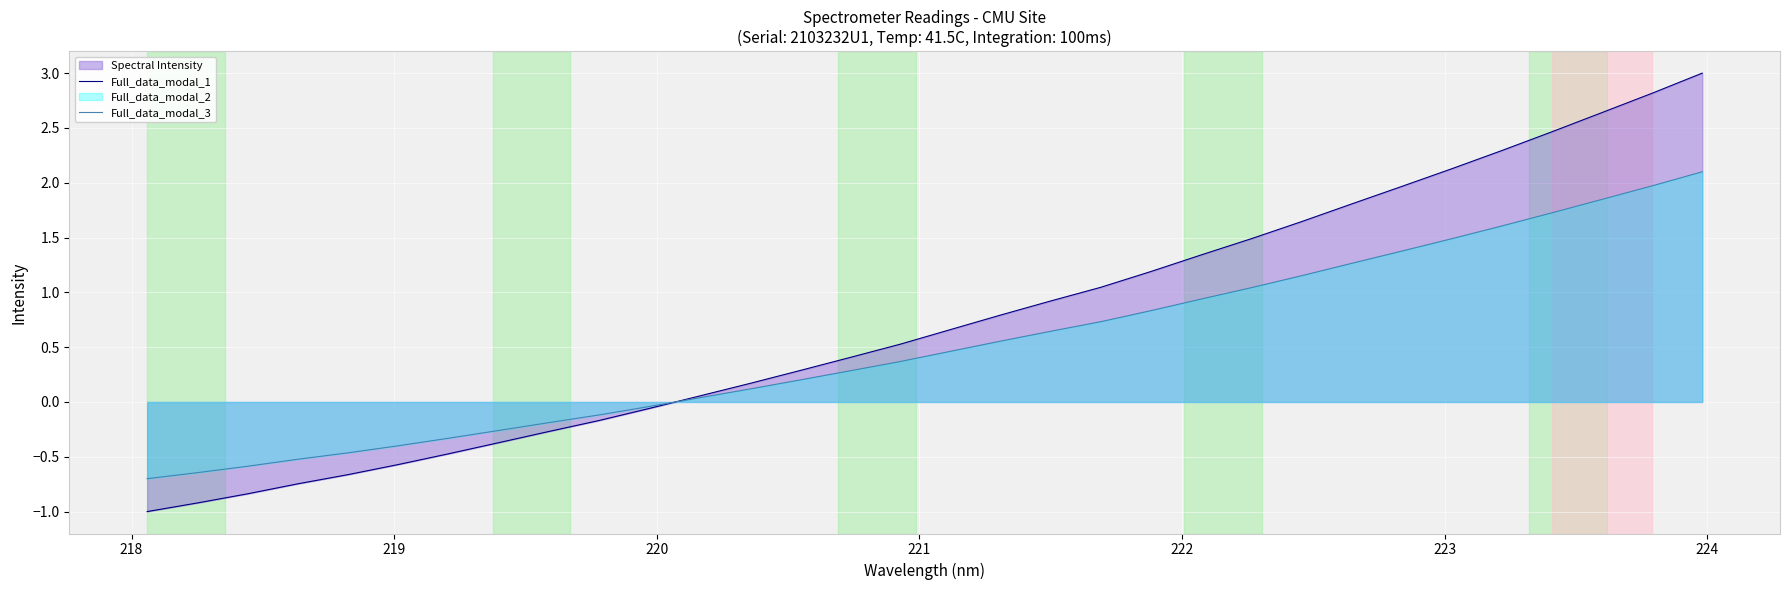

Which series has the largest range (max minus min)?

Full_data_modal_1